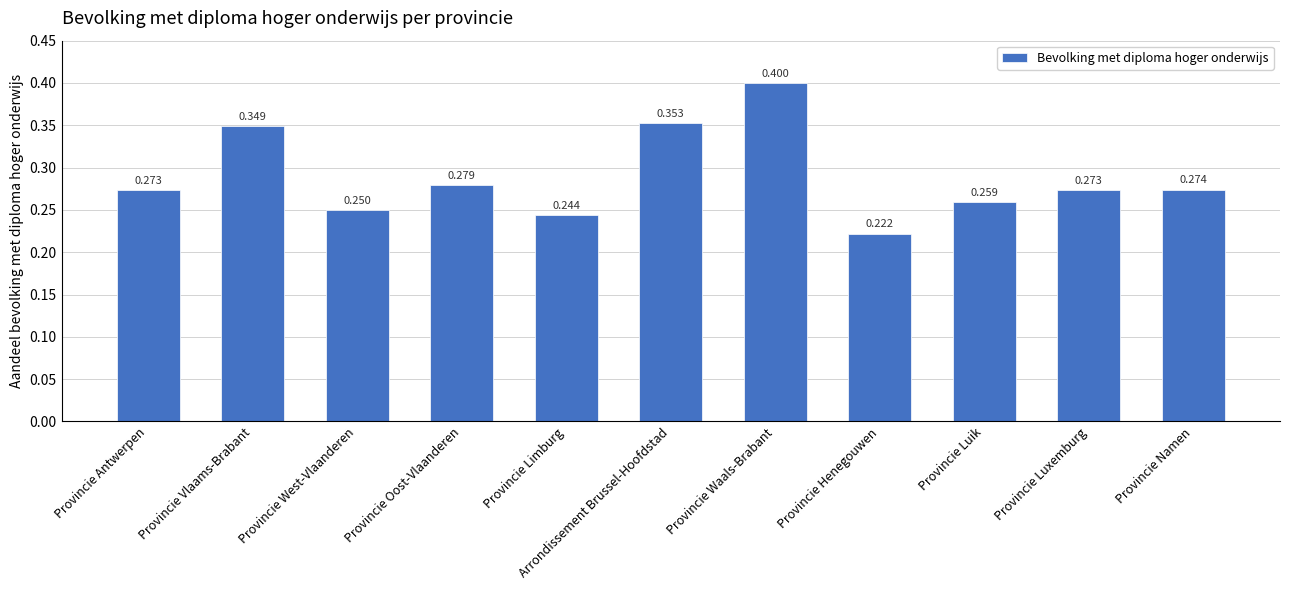

The chart shows a value of 0.2 at Provincie Antwerpen. True or false?

False